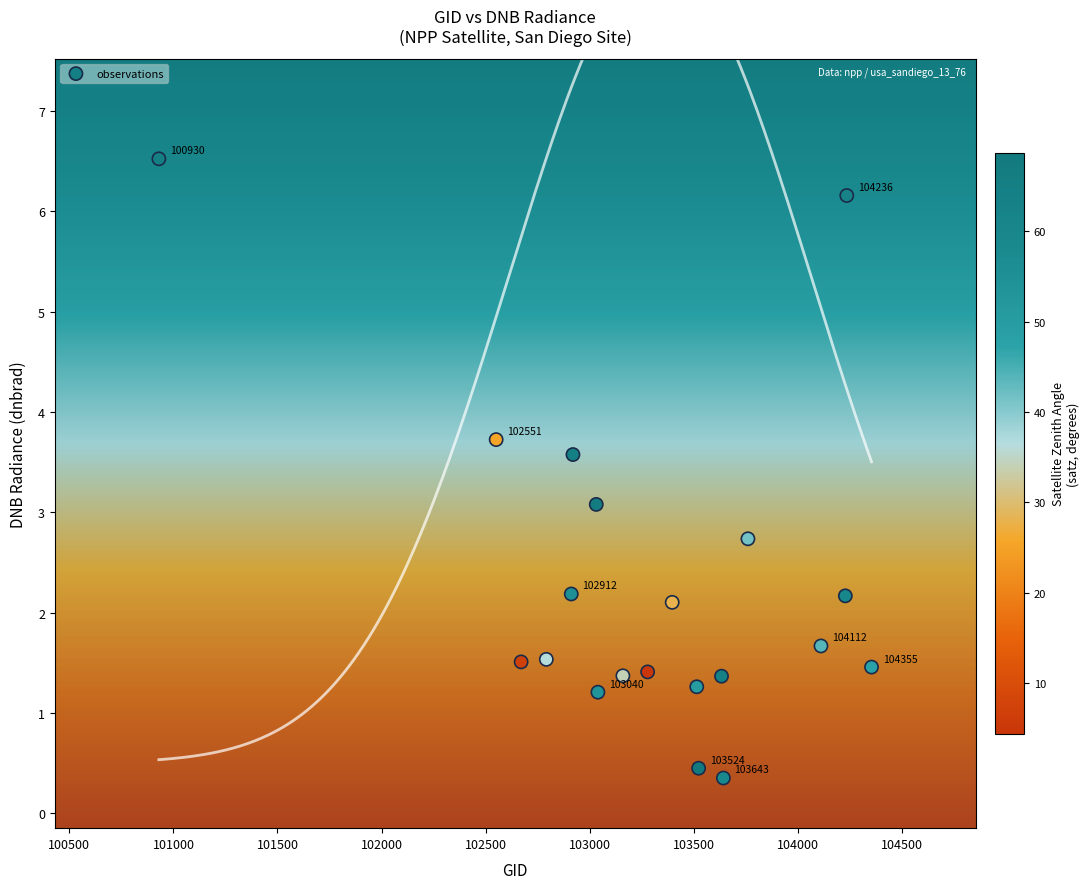

What Y value in the scatter plot is closest to 3?

3.1